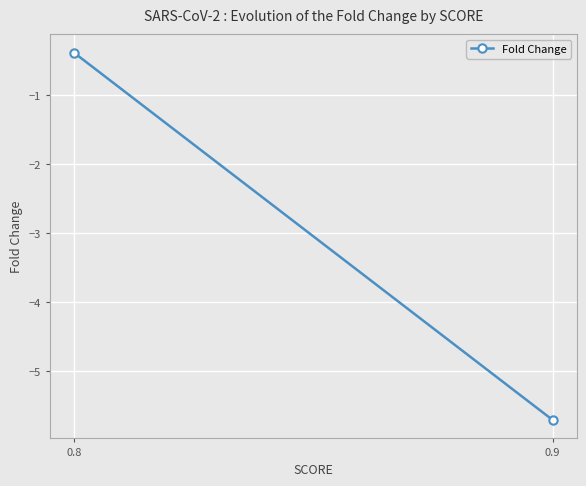

True or false: the data shows -8.1 at 0.9.

False